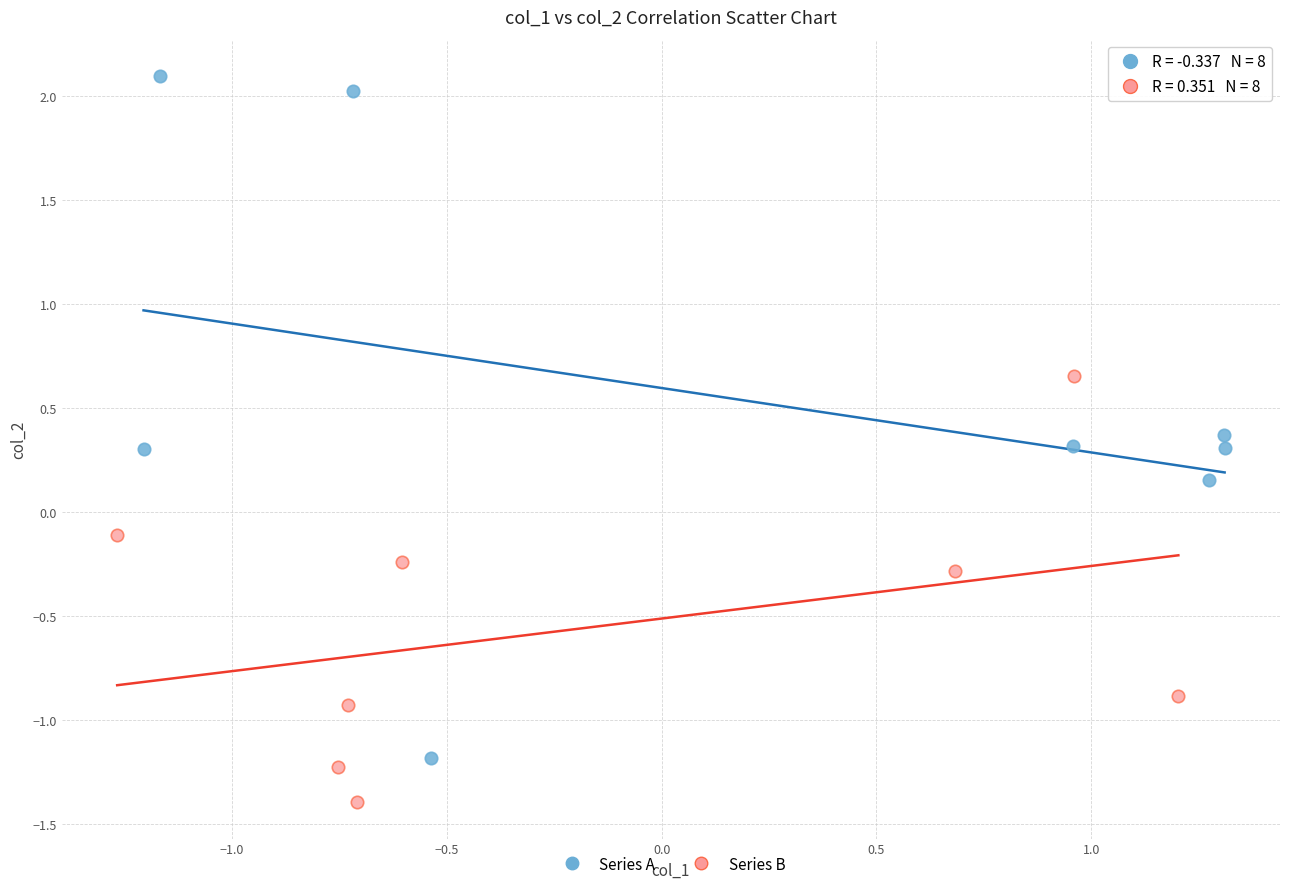

Which series contains the lowest Y value?

Series B